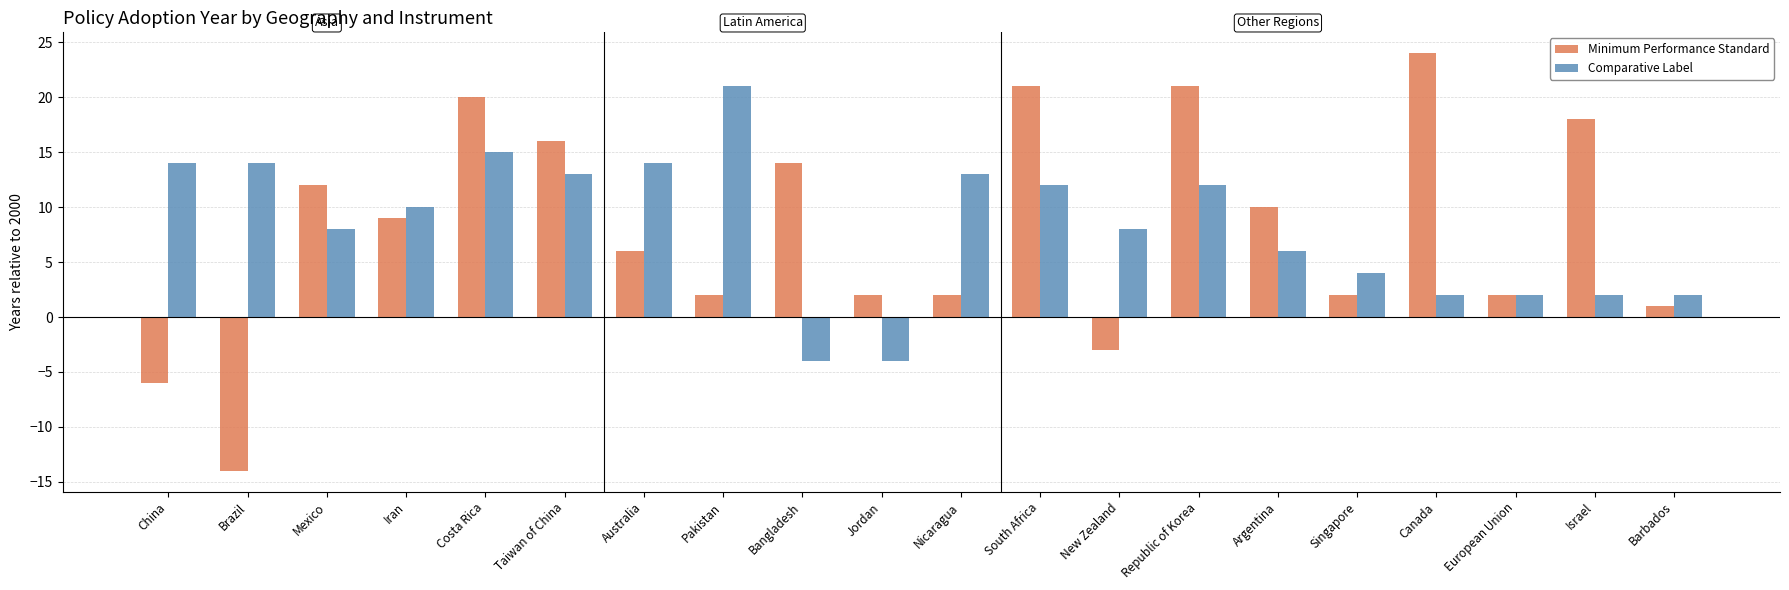

At which category is the sum across all series the highest?

Costa Rica